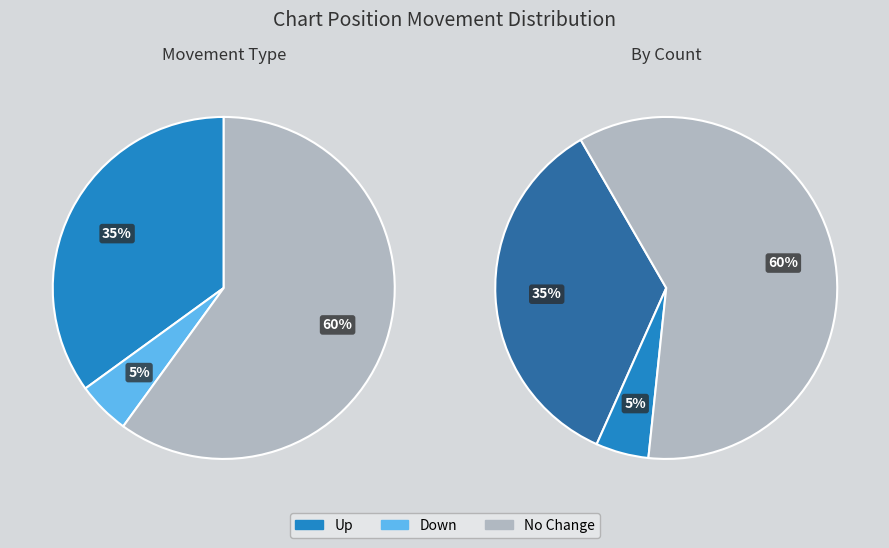

To the nearest percent, what portion does up represent?

35%